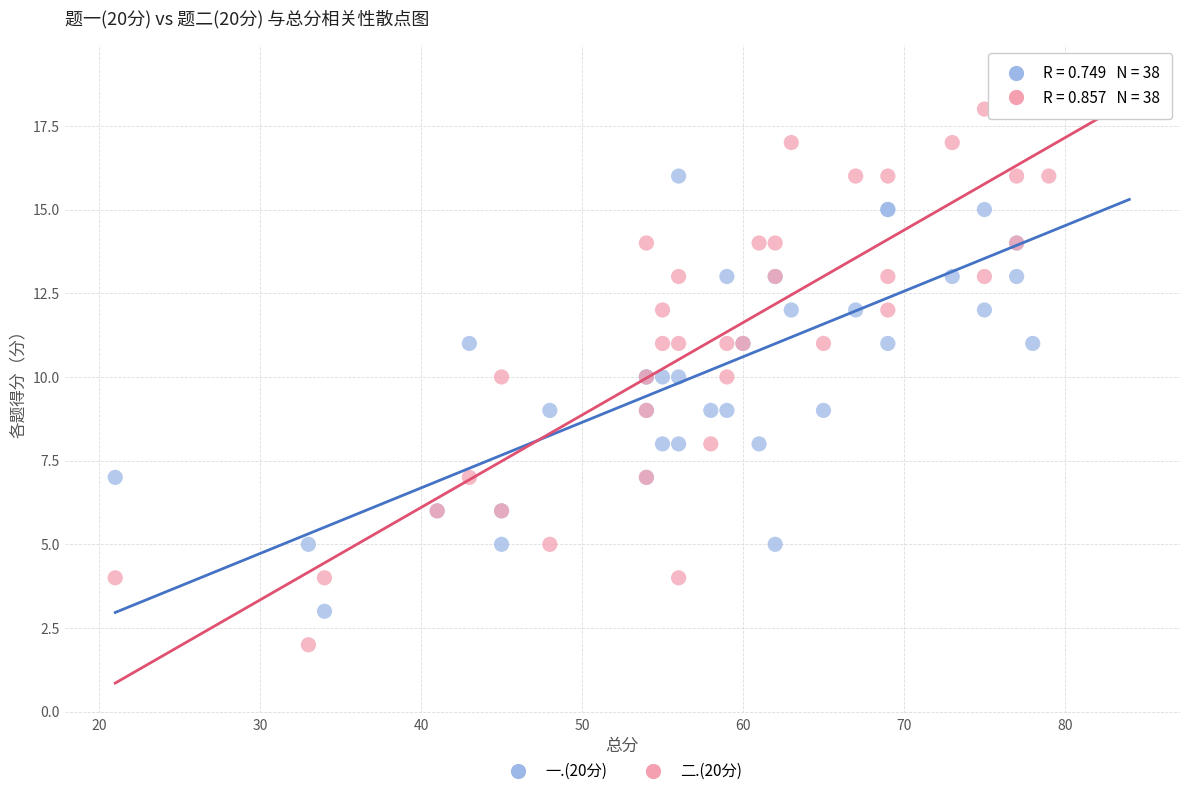

Which series reaches the maximum Y coordinate?

二.(20分)